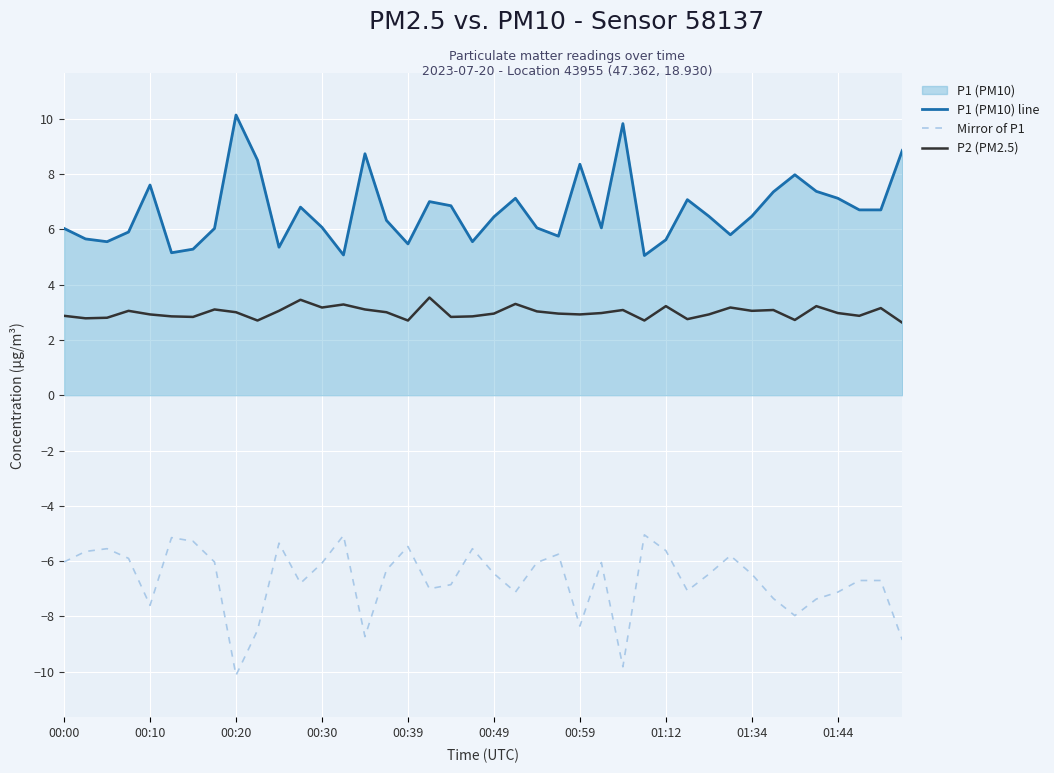

List the series in order of their peak value, highest first.

P1 (PM10) line, P2 (PM2.5), Mirror of P1